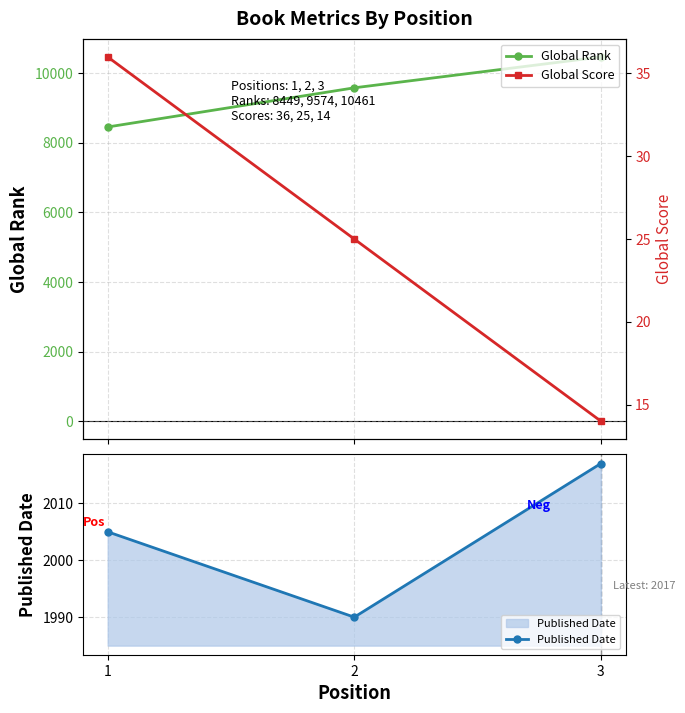

What is the average value of the Global Score series?

25